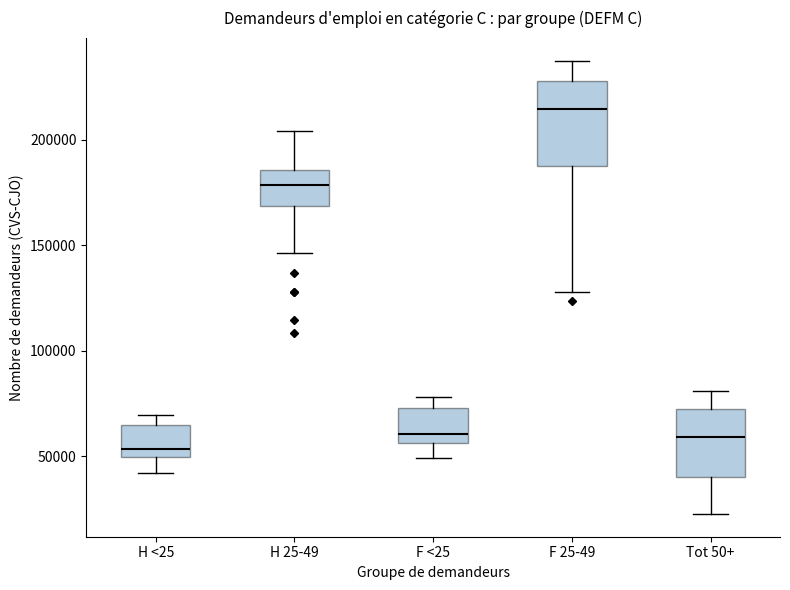

Where does the lower whisker of the box for F 25-49 end on the y-axis? The values are not printed on the chart, so give them approximately, as read against the axis.

130000